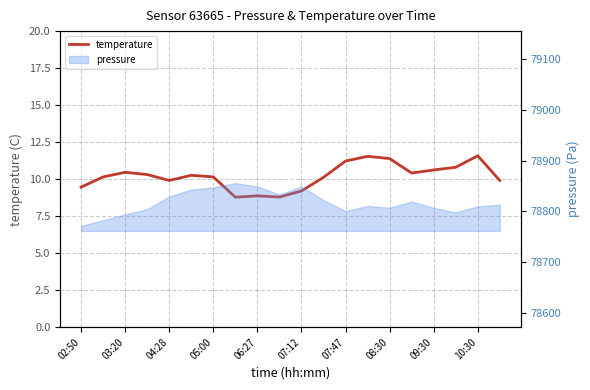

What position from the right is 11?

9